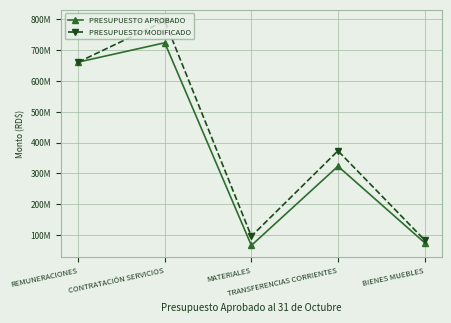

What is the label of the 3rd point from the left?

MATERIALES